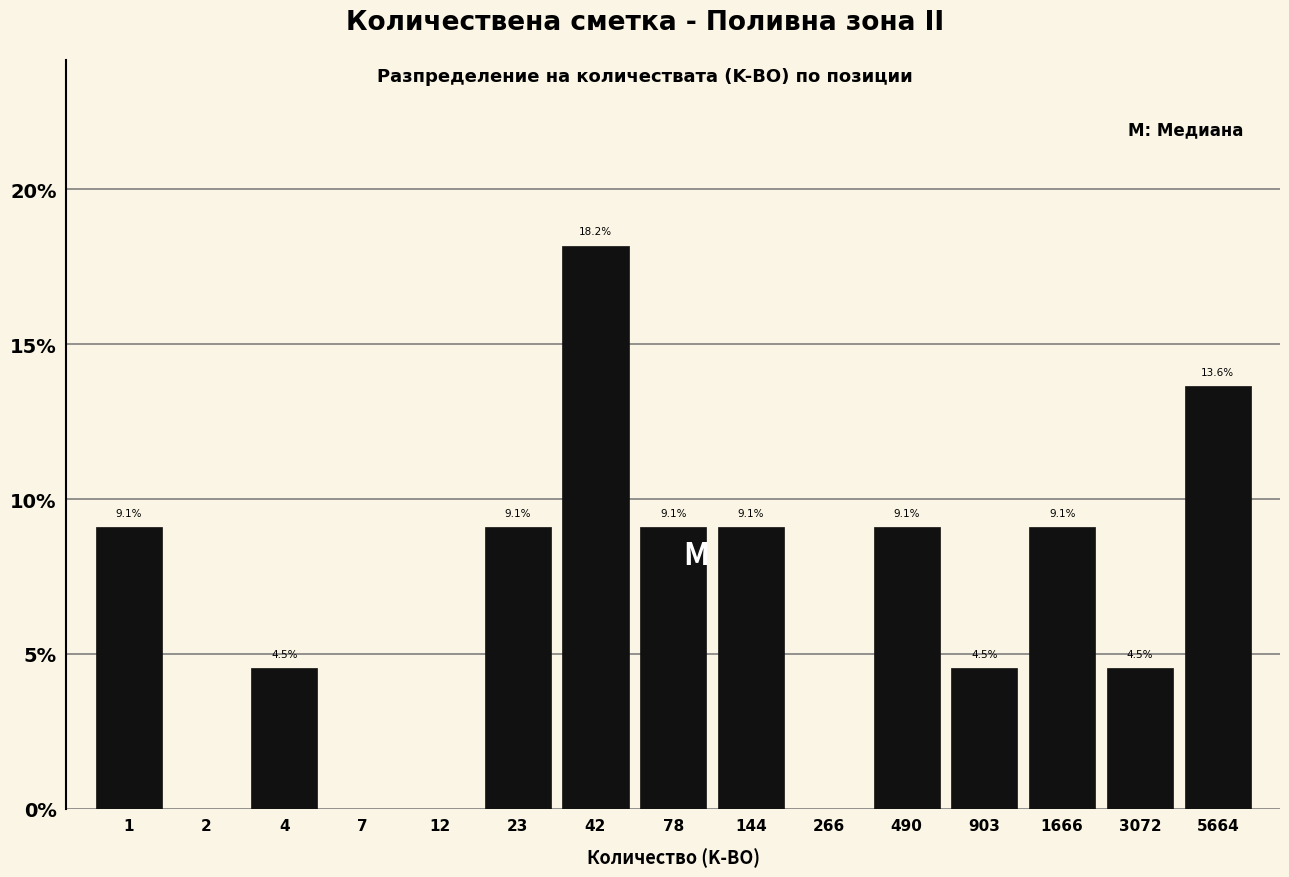

Reading right to left, what are all the values shown in this chart?

5664=13.6	3072=4.5	1666=9.1	903=4.5	490=9.1	266=0.0	144=9.1	78=9.1	42=18.2	23=9.1	12=0.0	7=0.0	4=4.5	2=0.0	1=9.1